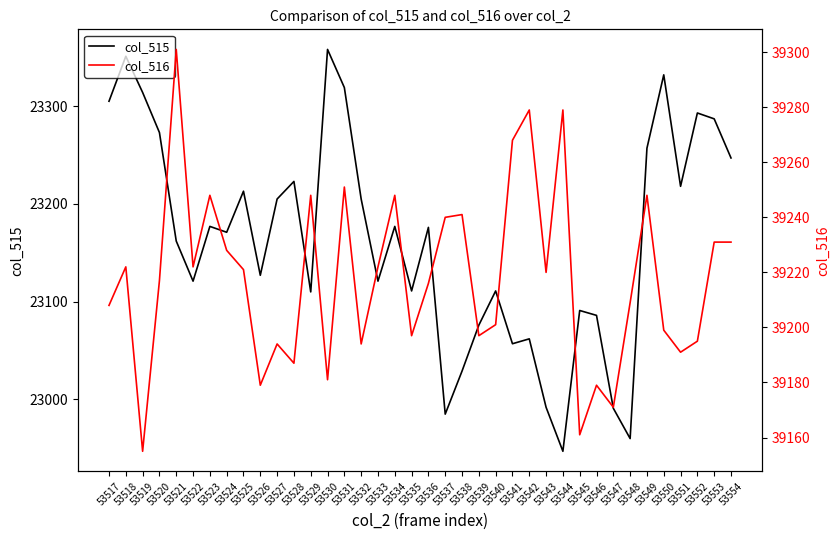

True or false: col_516 and col_515 intersect in this chart.

False